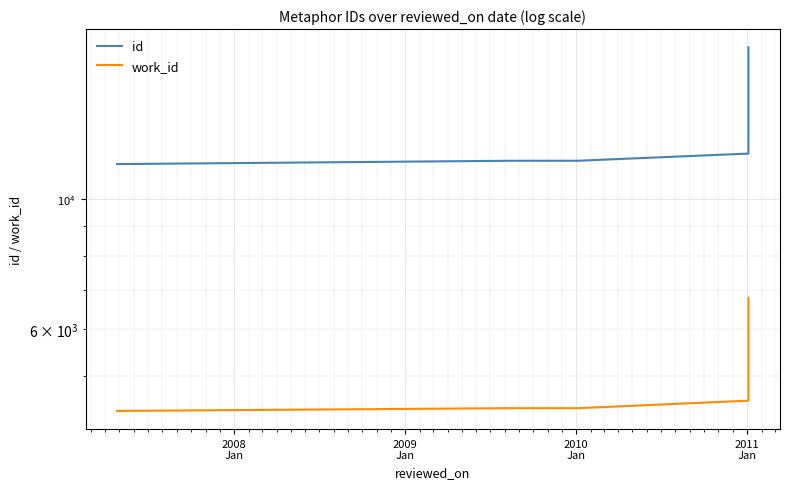

The value of id at 2008
Jan is 11605. True or false?

True